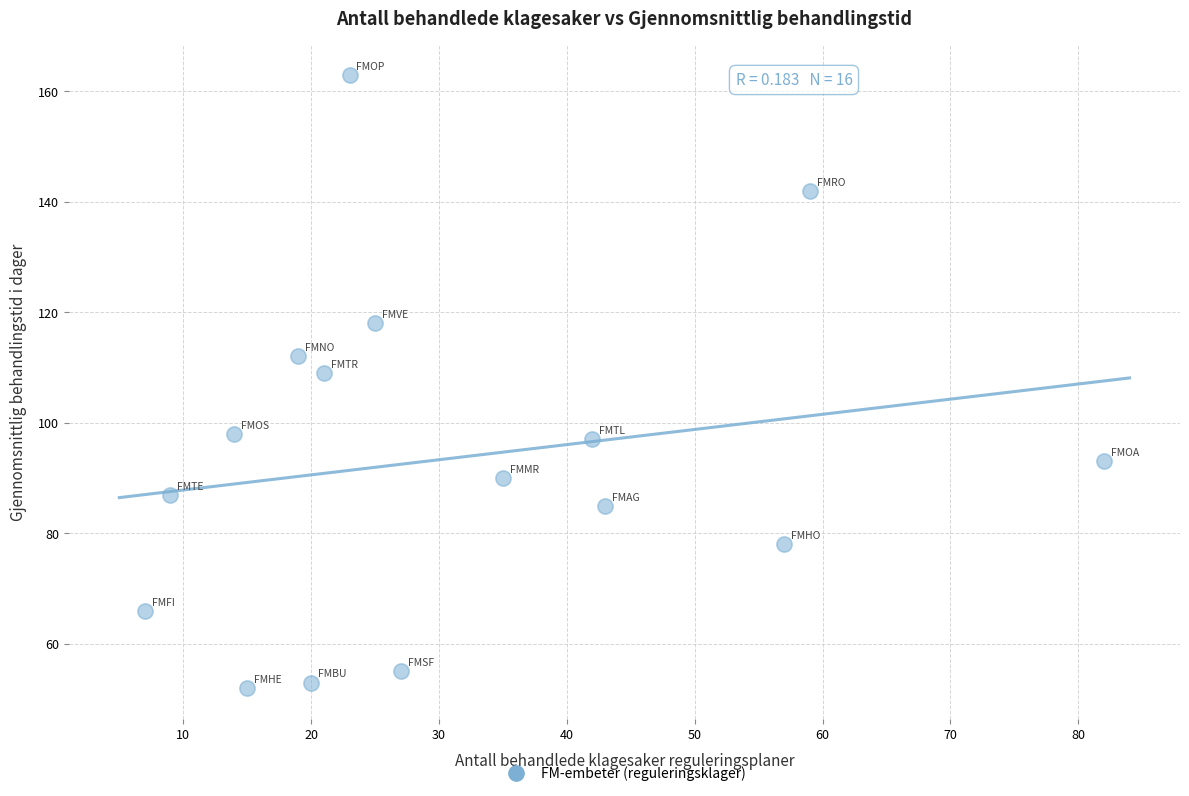

What Y value in the scatter plot is closest to 107?

109